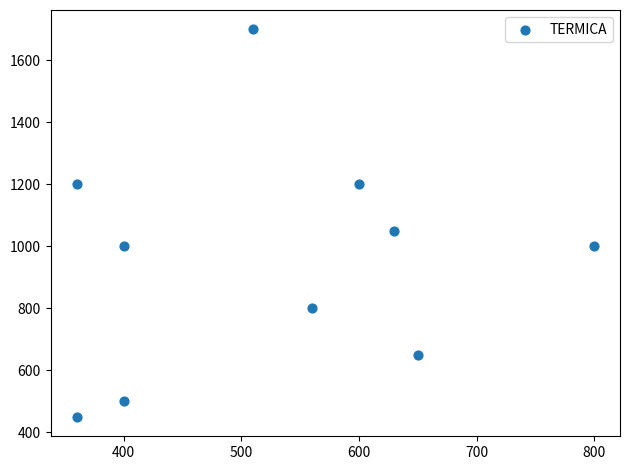

What Y value in the scatter plot is closest to 1075?

1050